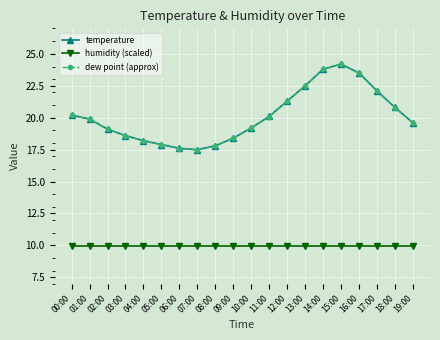

True or false: temperature and dew point (approx) intersect in this chart.

False